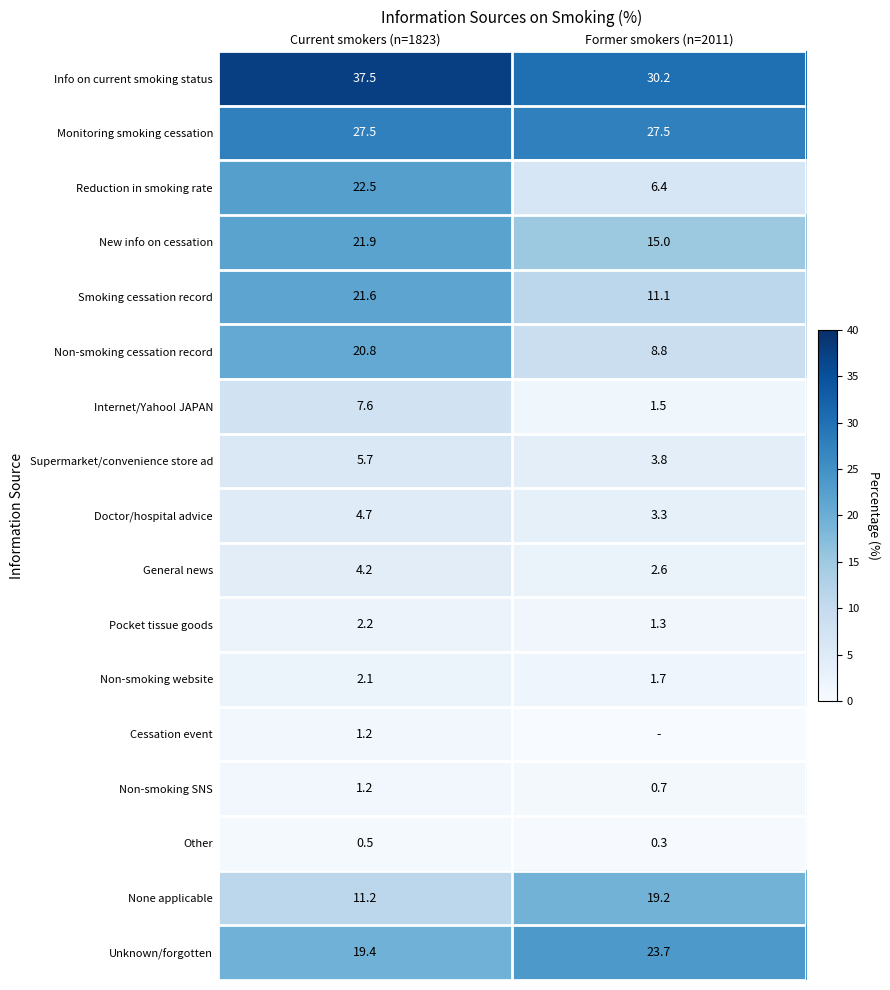

What is the difference between the Non-smoking SNS values at Current smokers (n=1823) and Former smokers (n=2011)?

0.5